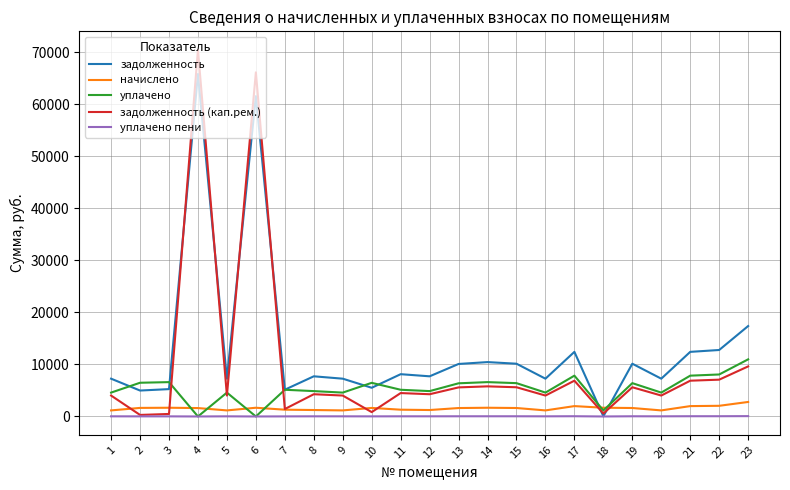

How many lines are shown in the chart?

5